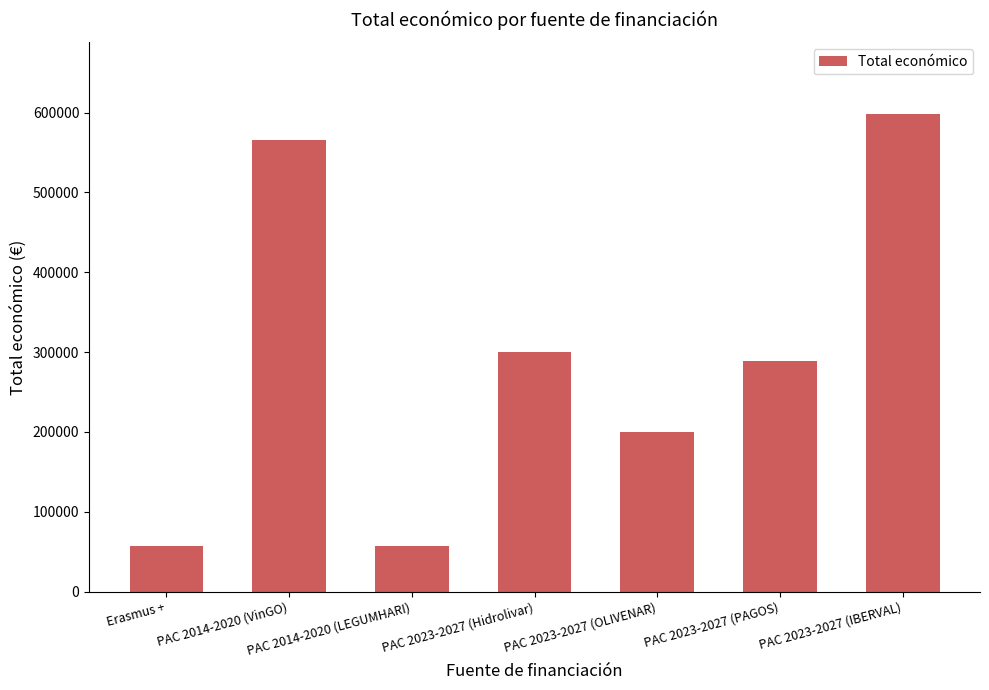

How many data points does each series have?

7